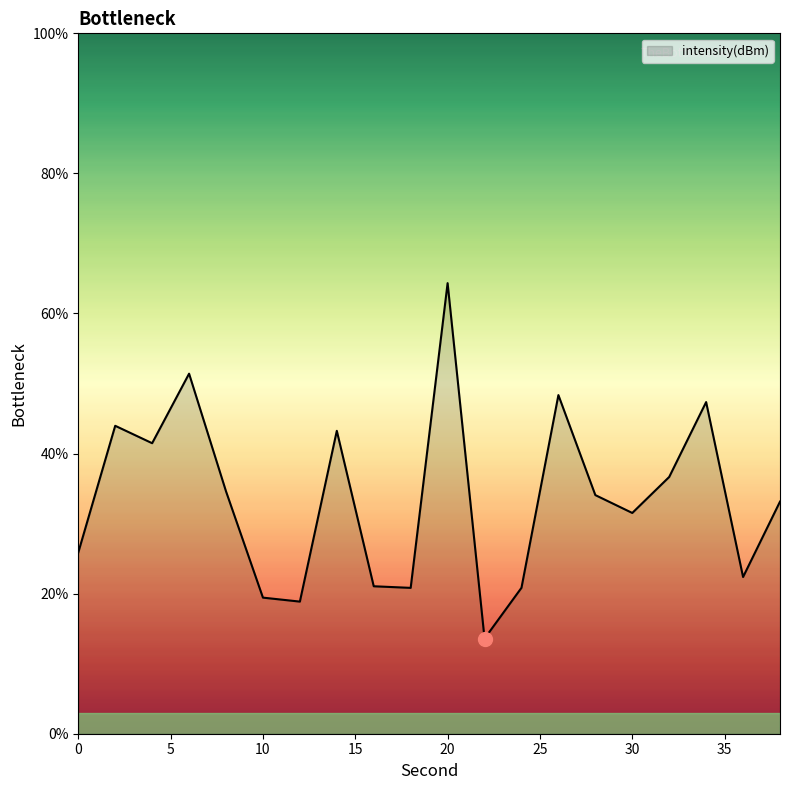

What is the minimum value shown in the chart?

13.6